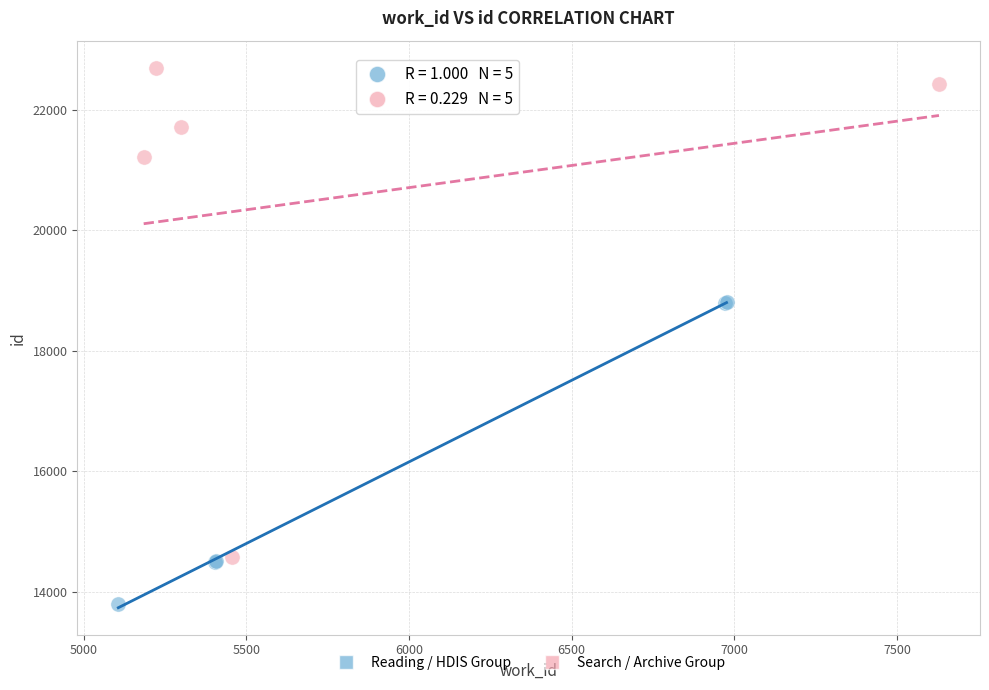

Which series contains the highest Y value?

Search / Archive Group